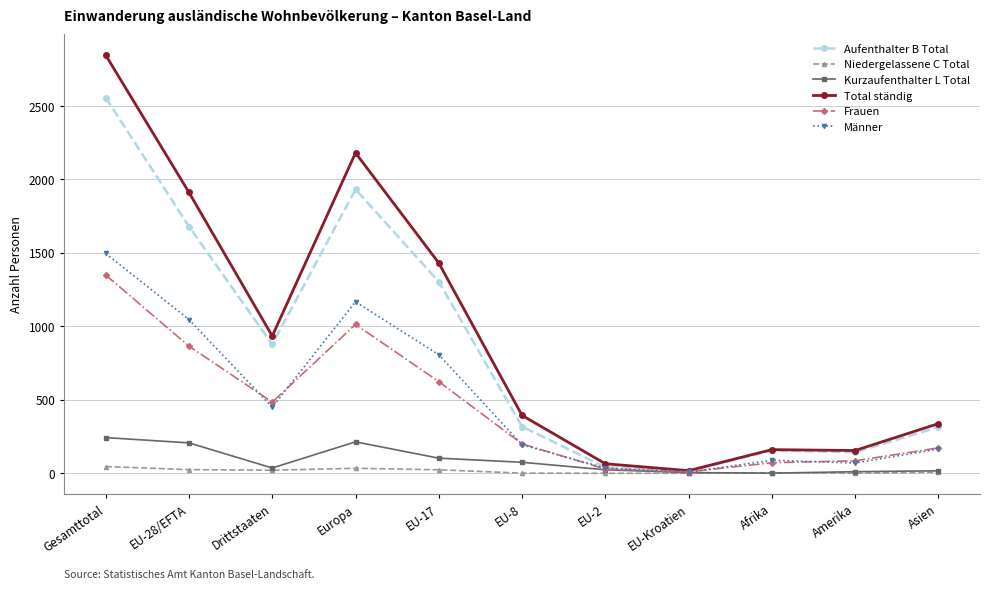

What is the maximum value for Total ständig?

2845